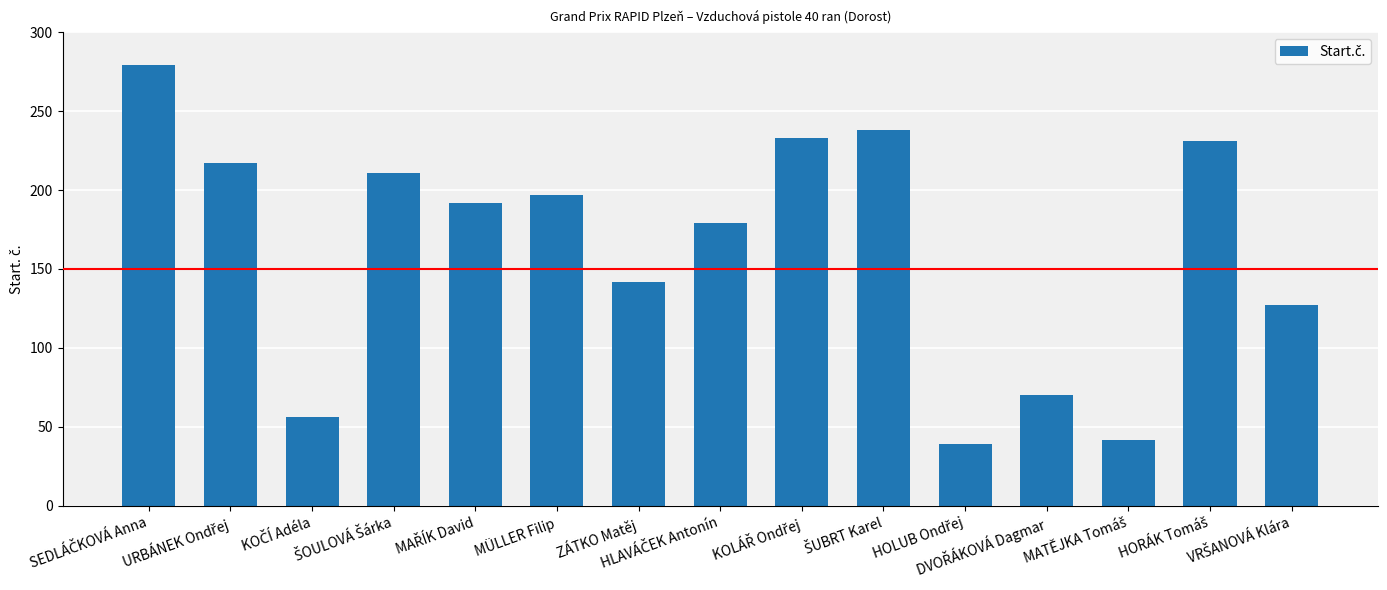

What is the value of the 1st bar from the left?

279